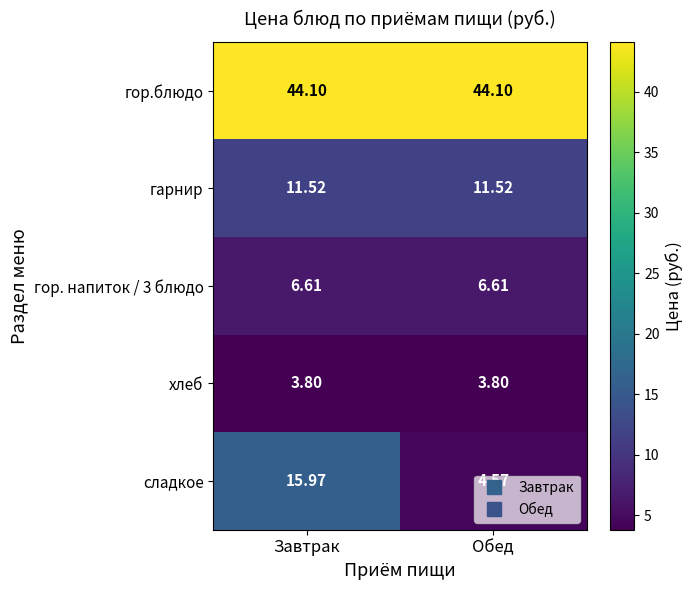

What is the minimum value shown in the chart?

3.8